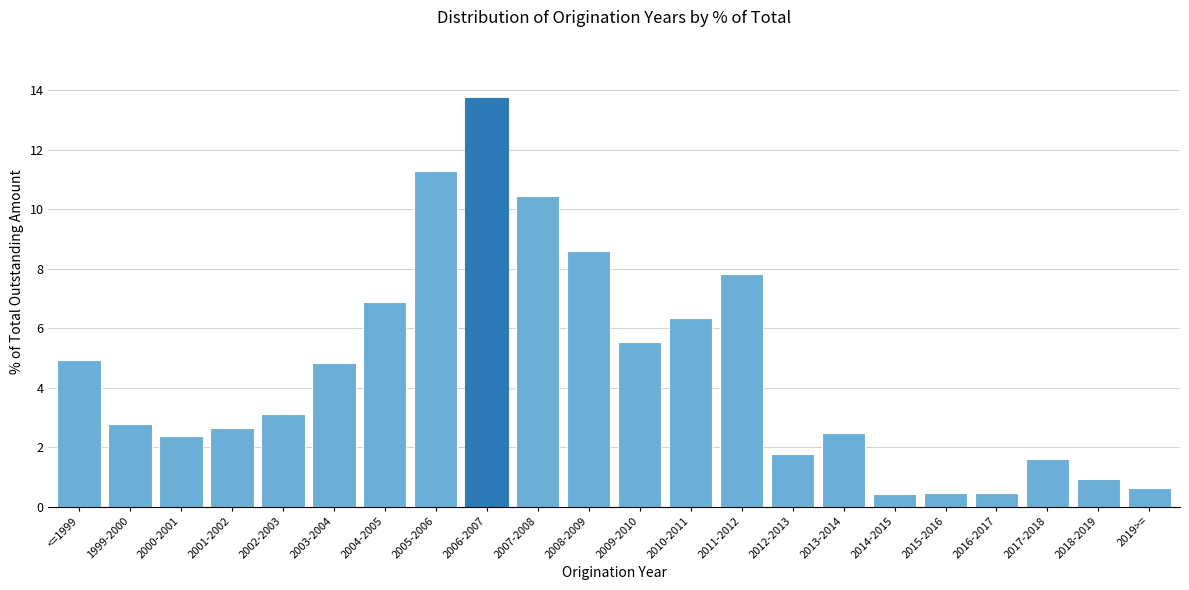

What is the greatest value displayed?

13.7